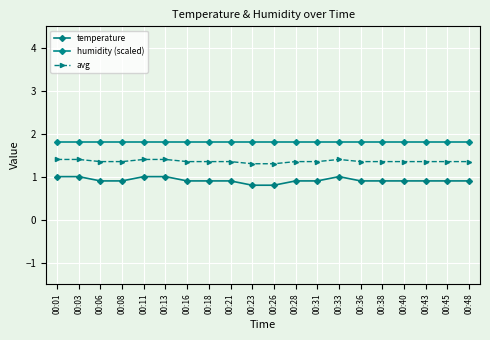

Reading left to right, what are all the values shown in this chart?

temperature: 1.0	1.0	0.9	0.9	1.0	1.0	0.9	0.9	0.9	0.8	0.8	0.9	0.9	1.0	0.9	0.9	0.9	0.9	0.9	0.9
humidity (scaled): 1.8	1.8	1.8	1.8	1.8	1.8	1.8	1.8	1.8	1.8	1.8	1.8	1.8	1.8	1.8	1.8	1.8	1.8	1.8	1.8
avg: 1.4	1.4	1.4	1.4	1.4	1.4	1.4	1.4	1.4	1.3	1.3	1.4	1.4	1.4	1.4	1.4	1.4	1.4	1.4	1.4